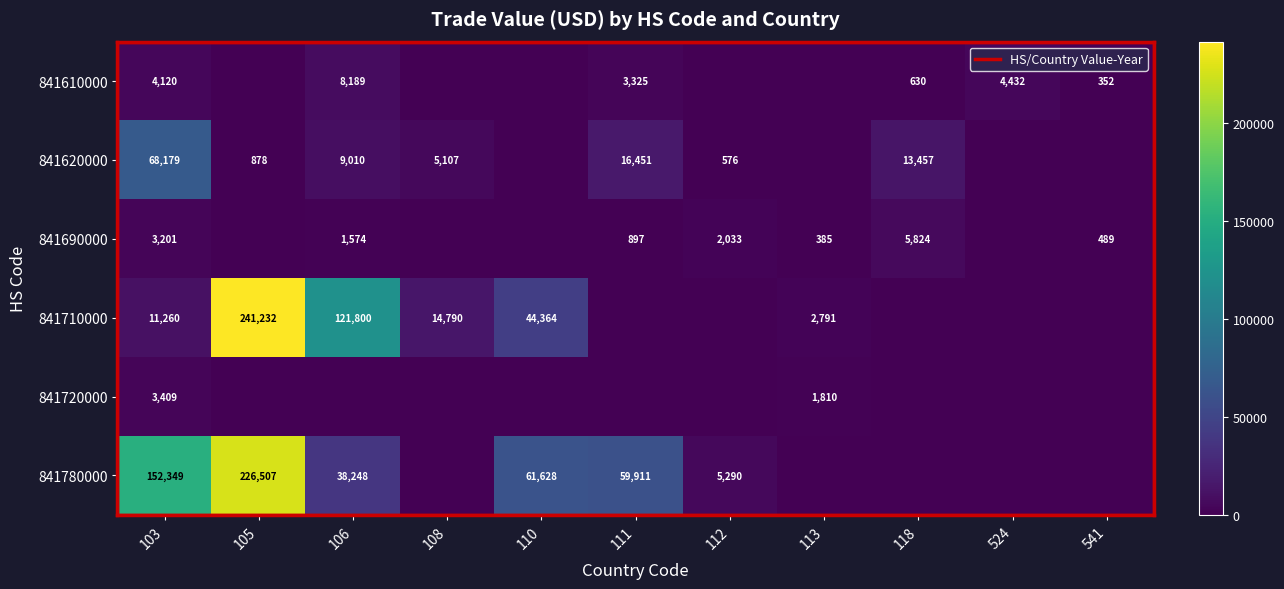

What is the difference between the maximum and minimum values in the 841720000 series?

3409